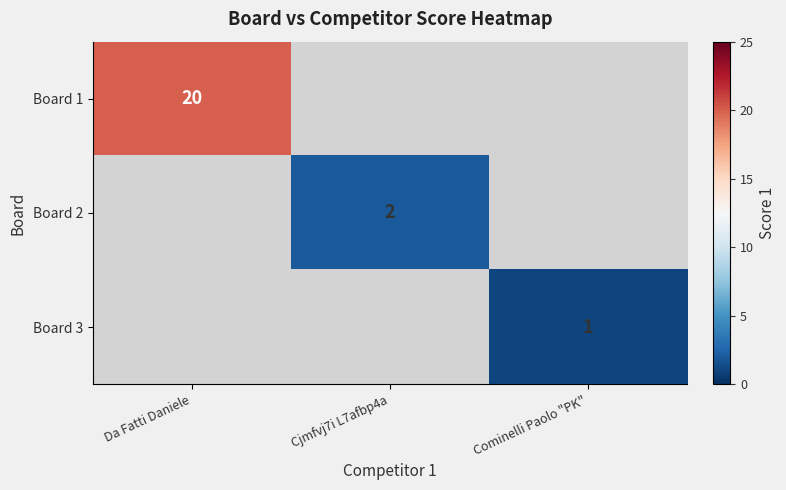

At which label does Board 2 reach its peak?

Da Fatti Daniele